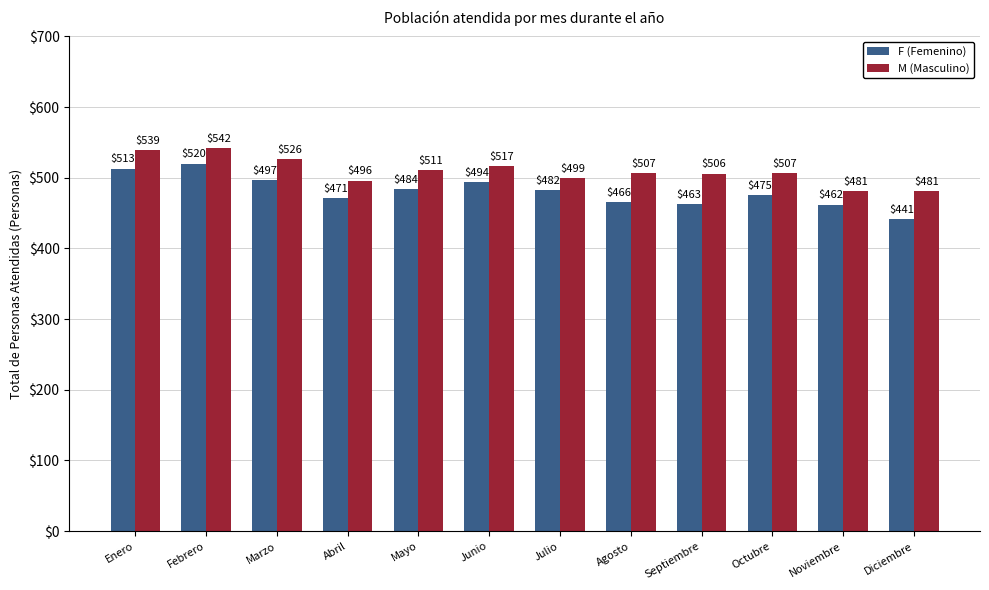

What is the difference between the second highest and minimum values in the F (Femenino) series?

72